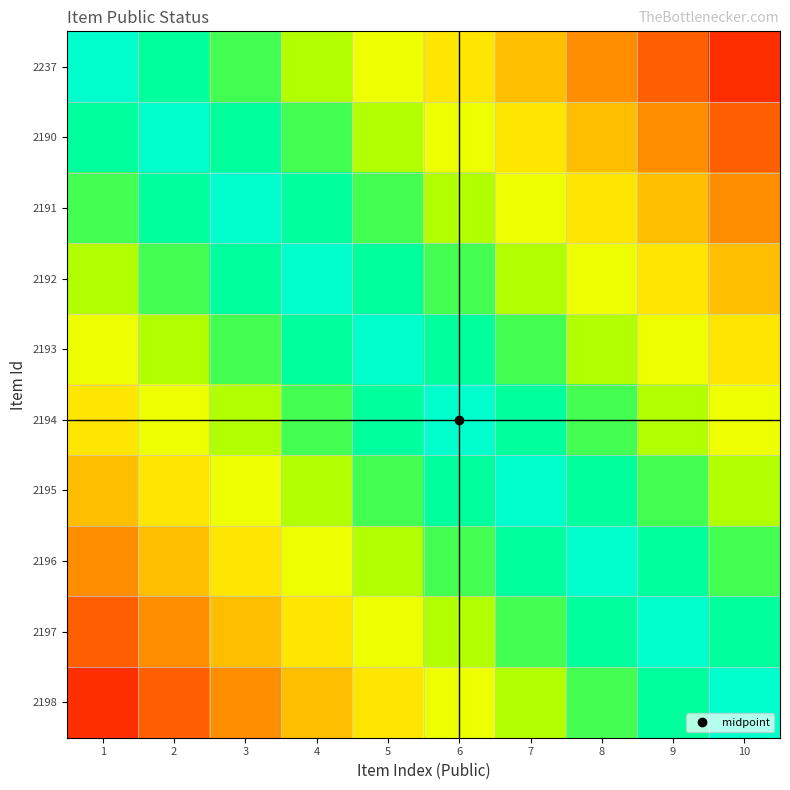

Which has a higher value, 2 or 9?

2